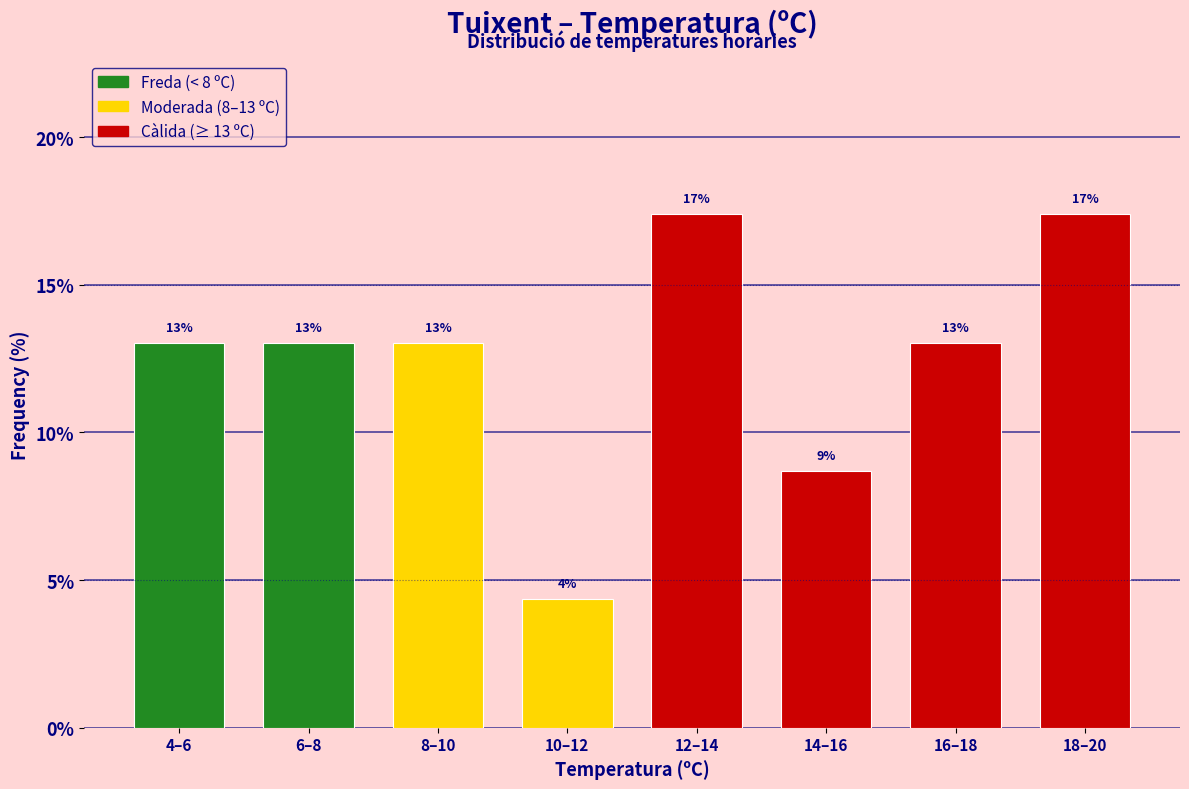

Is it true that the value at 14–16 is 8.7?

True